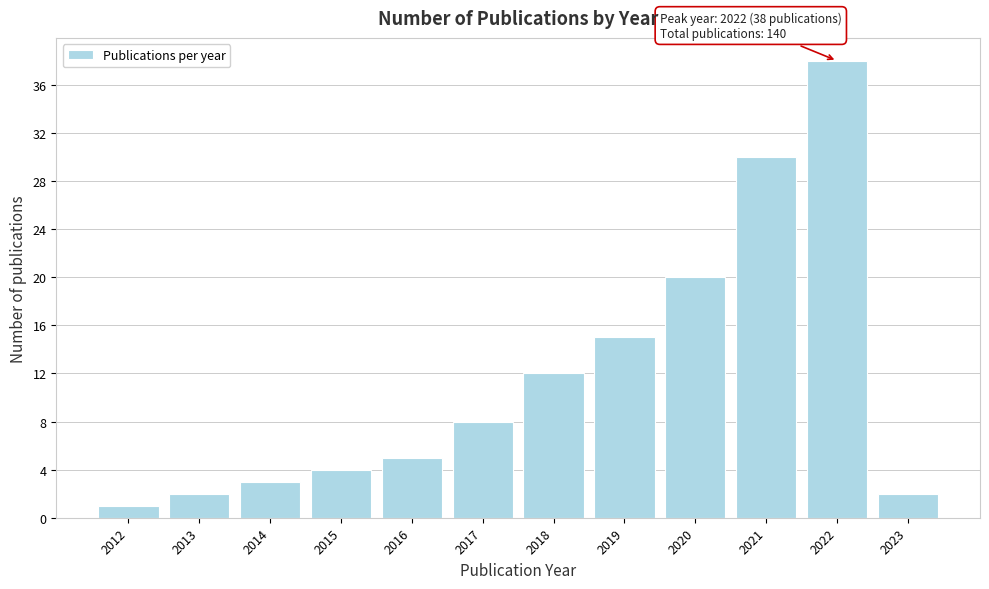

Reading right to left, what are all the values shown in this chart?

2	38	30	20	15	12	8	5	4	3	2	1